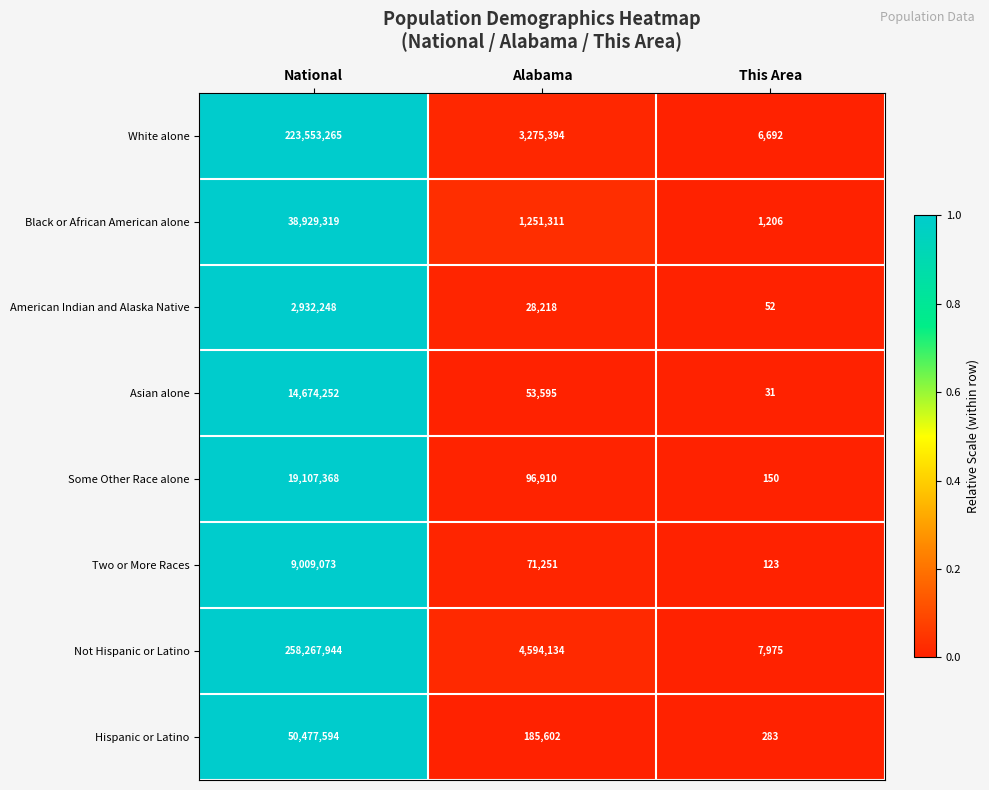

At which category is the sum across all series the highest?

National